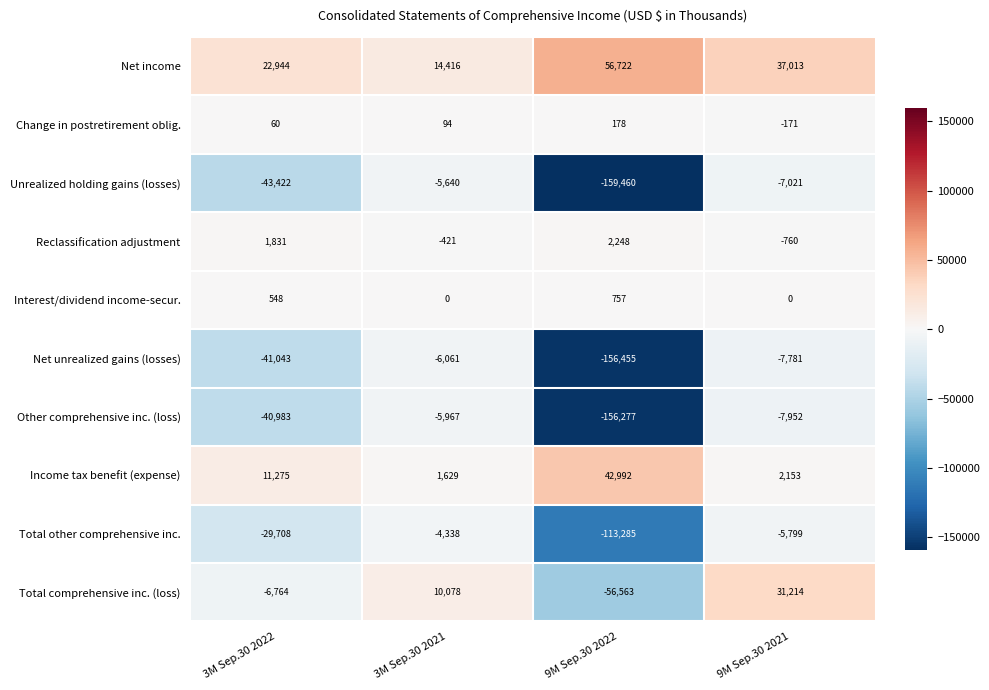

Count the number of categories in the chart.

4